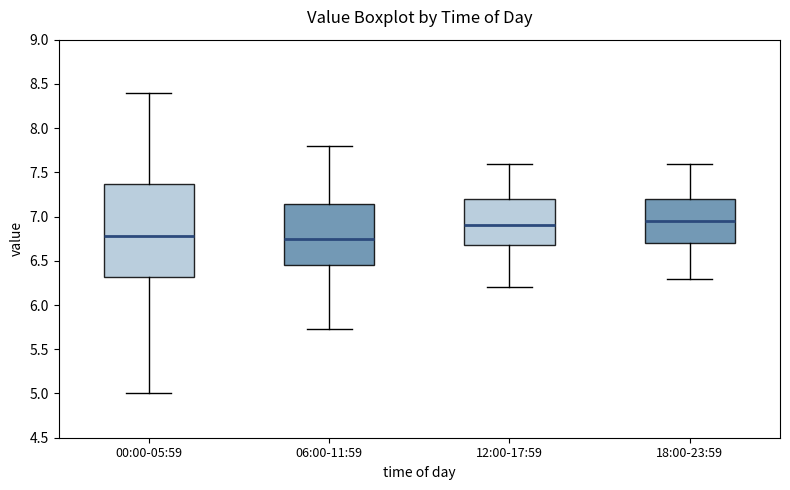

Where is the upper edge of the box for 06:00-11:59 on the y-axis? The values are not printed on the chart, so give them approximately, as read against the axis.

7.15